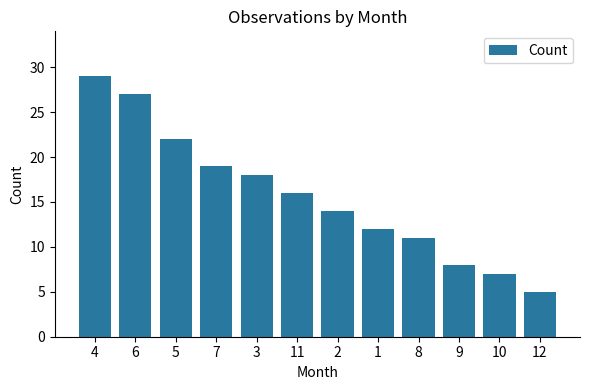

Reading left to right, list all the values displayed in this chart.

29	27	22	19	18	16	14	12	11	8	7	5